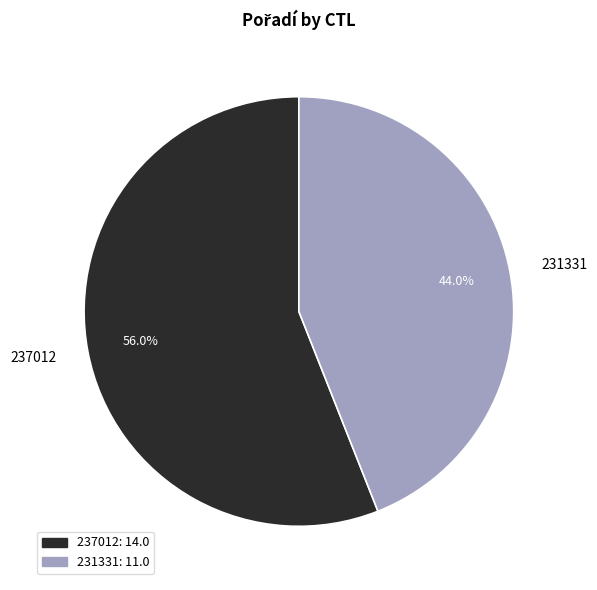

Is there any slice that represents more than half of the pie?

Yes